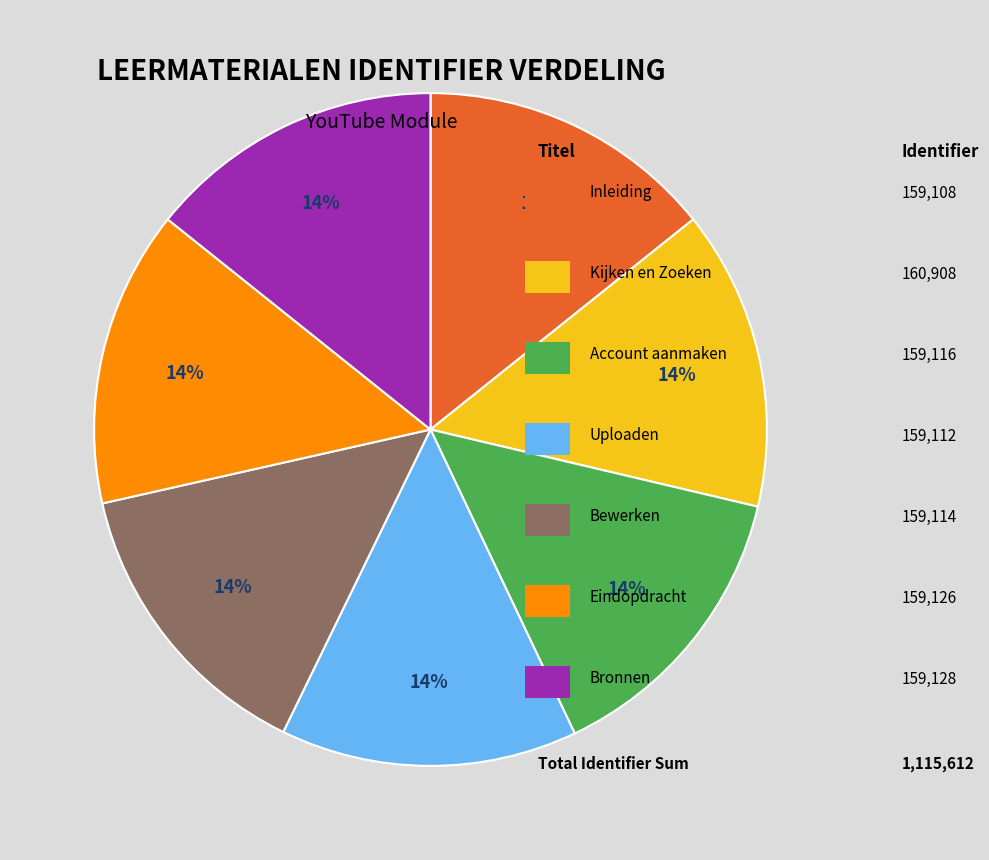

To the nearest percent, what is the average slice percentage?

14%